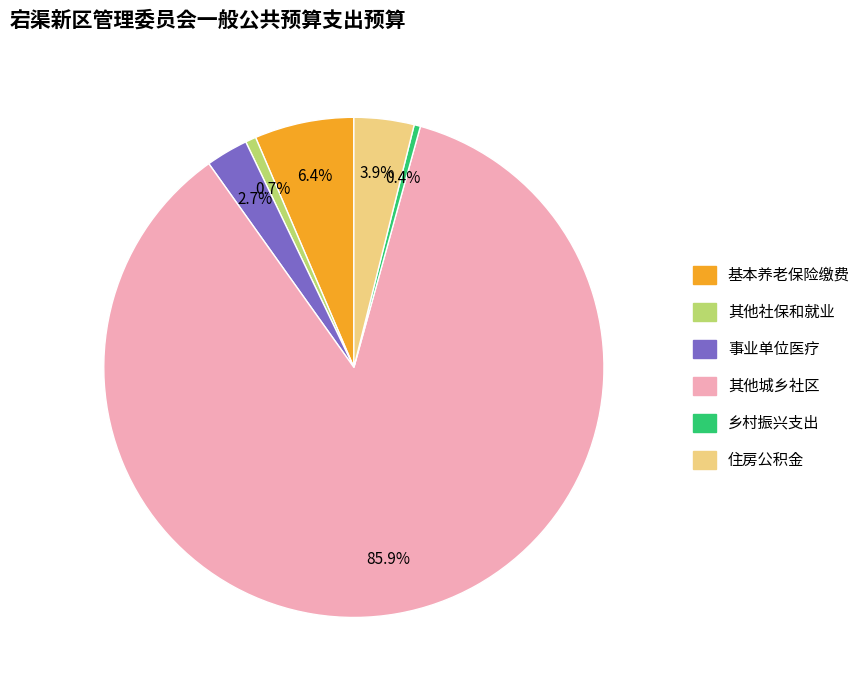

To the nearest percent, what portion does 住房公积金 represent?

4%